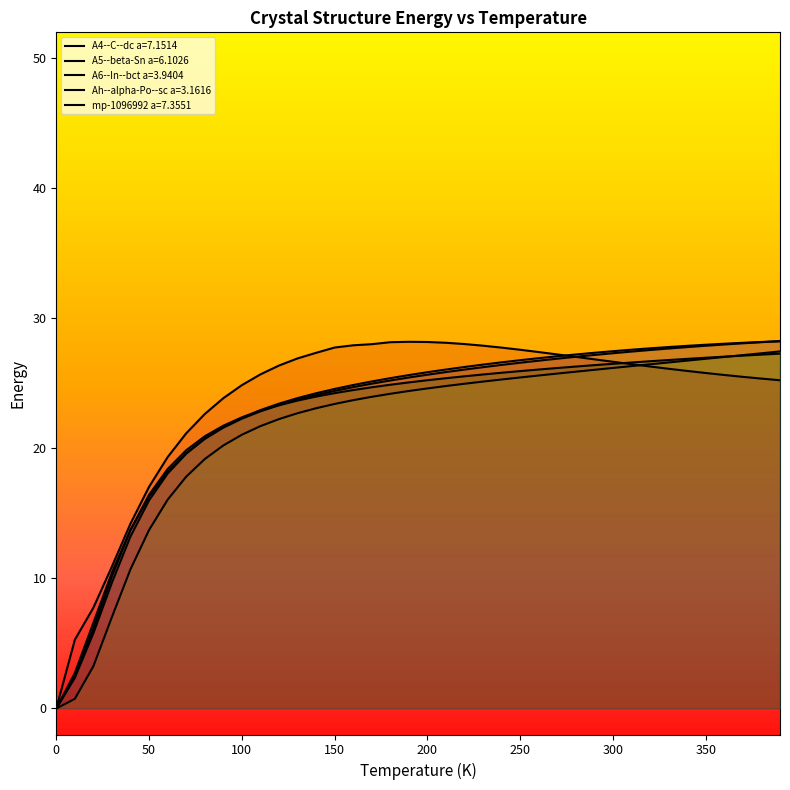

How many intersections are there between A5--beta-Sn a=6.1026 and mp-1096992 a=7.3551?

2